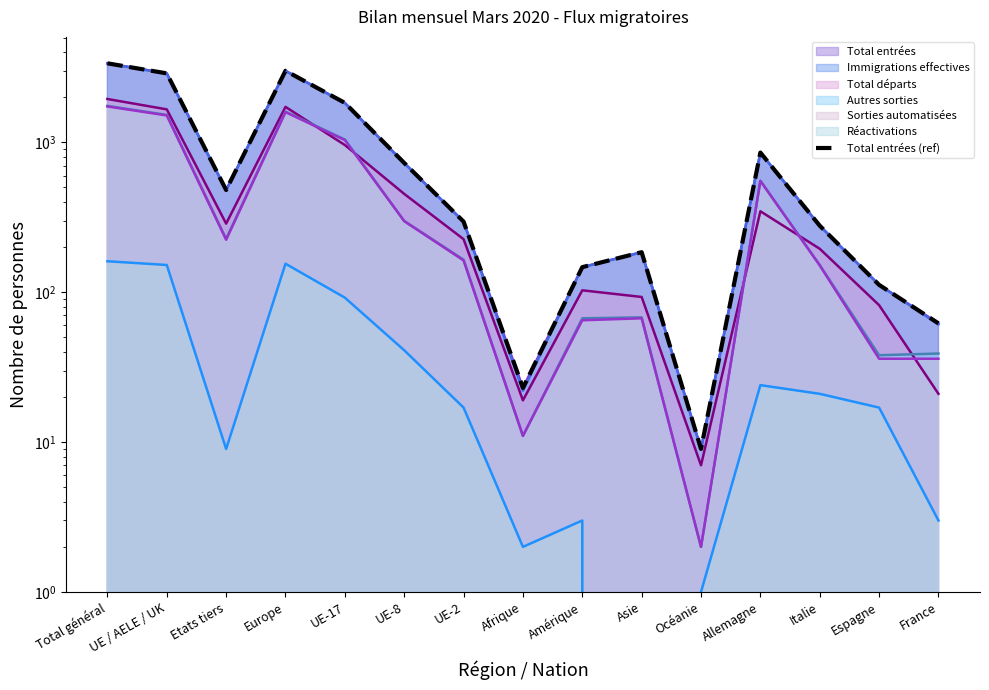

Where is the data nearest to the value 1688?

UE-17